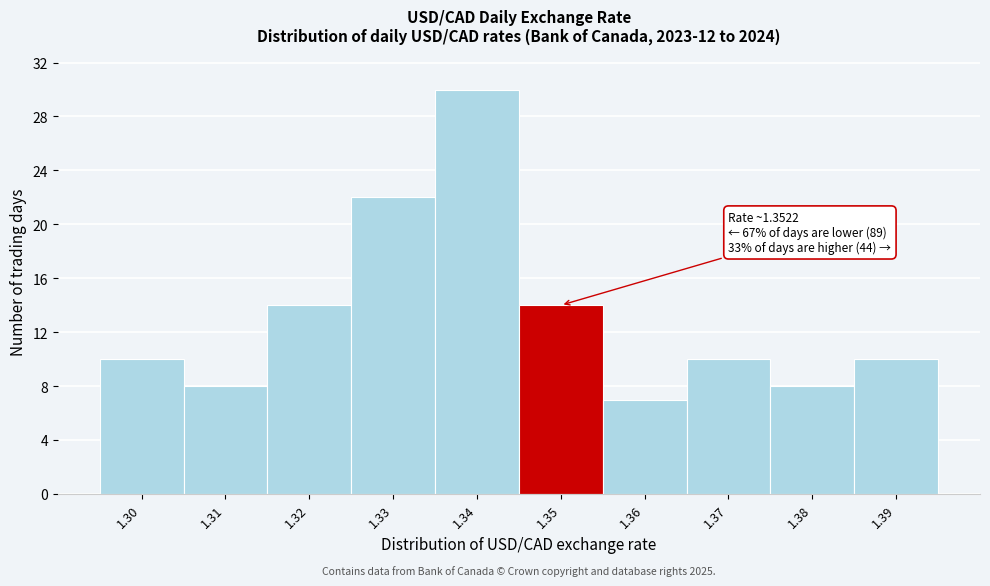

Reading left to right, list all the values displayed in this chart.

1.30=10	1.31=8	1.32=14	1.33=22	1.34=30	1.35=14	1.36=7	1.37=10	1.38=8	1.39=10